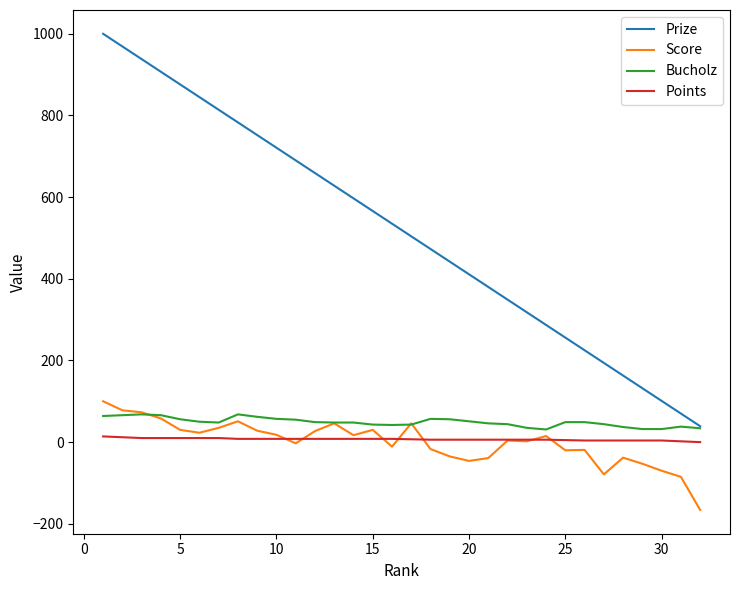

Which series has the largest total across all categories?

Prize